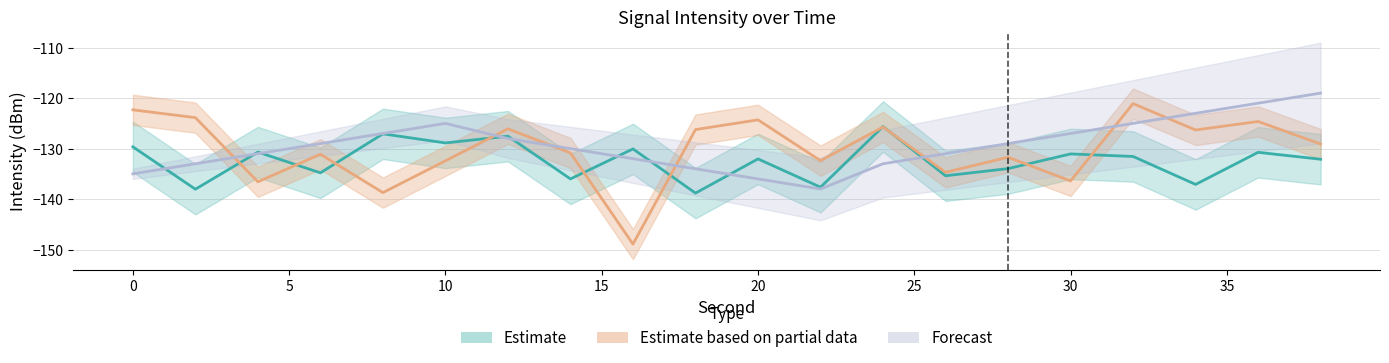

After their last crossing, which series has the higher values: Forecast or Estimate?

Forecast